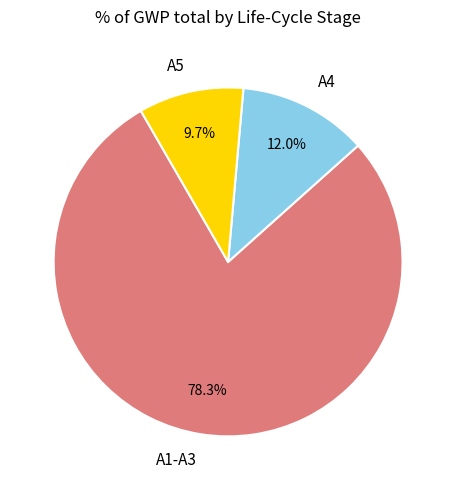

How many slices are in this pie chart?

3